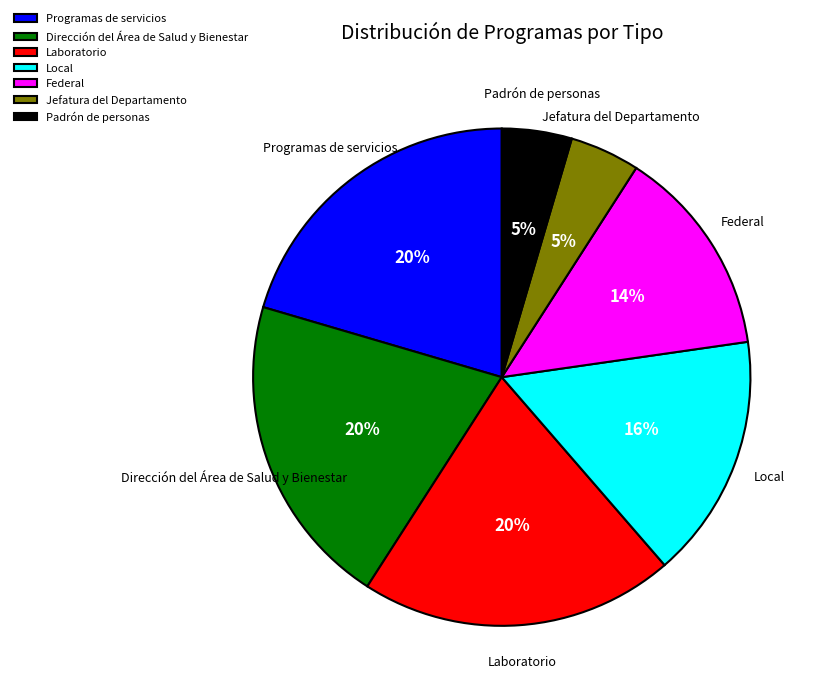

Is there any slice that represents more than half of the pie?

No